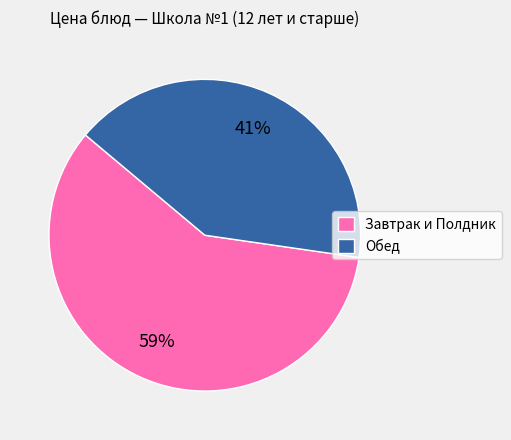

Count the number of slices in the pie.

2